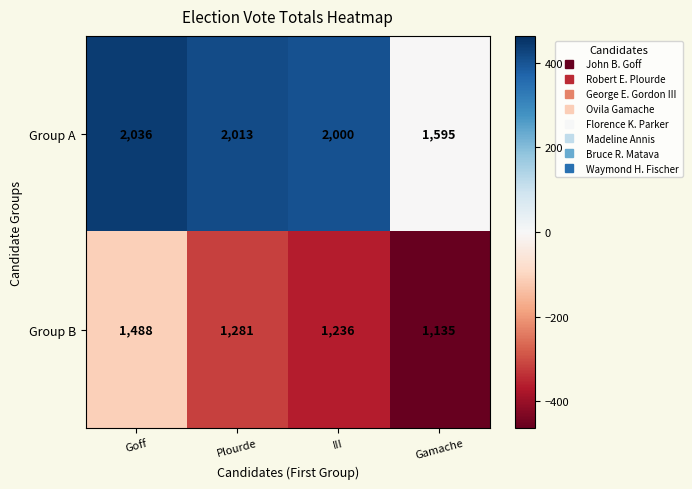

Rank the series by their maximum value, from lowest to highest.

Group B, Group A